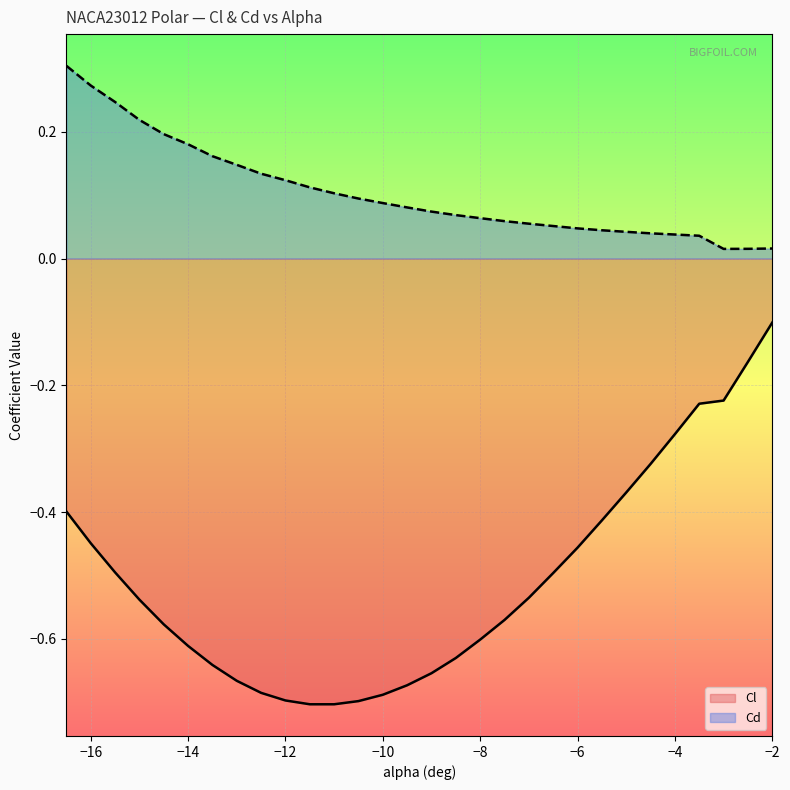

Which label corresponds to the smallest value in the chart?

-11.5